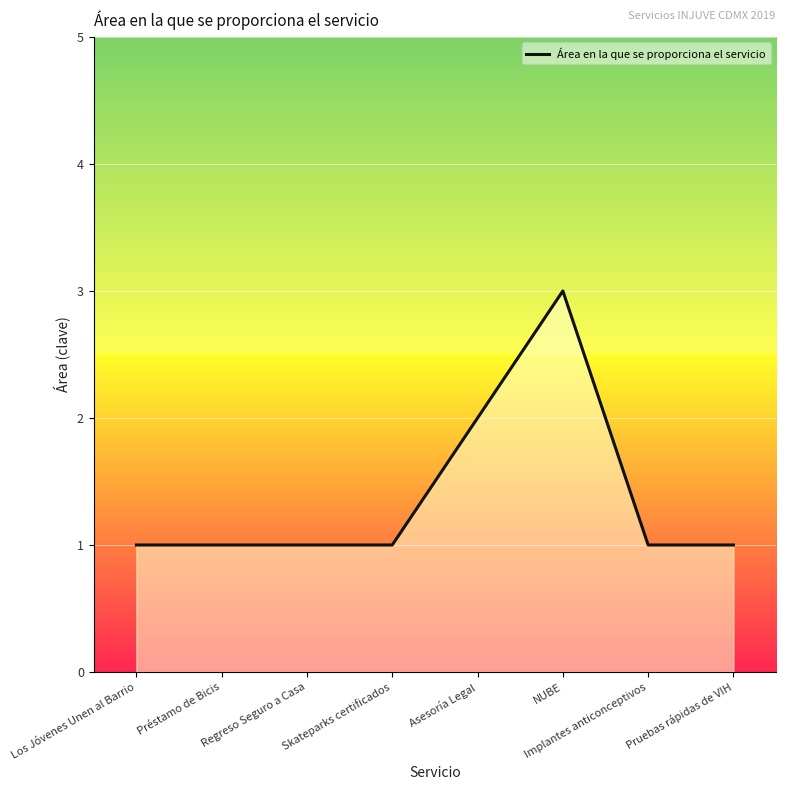

List the labels in order of value, largest first.

NUBE, Asesoría Legal, Los Jóvenes Unen al Barrio, Préstamo de Bicis, Regreso Seguro a Casa, Skateparks certificados, Implantes anticonceptivos, Pruebas rápidas de VIH